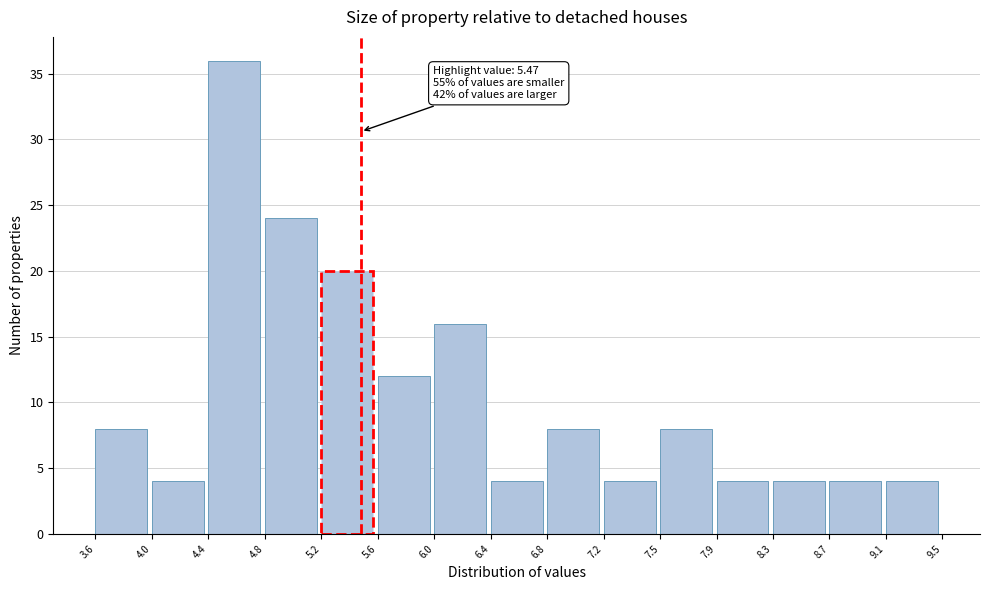

Which range on the x-axis has the tallest bar?

4.4 to 4.8